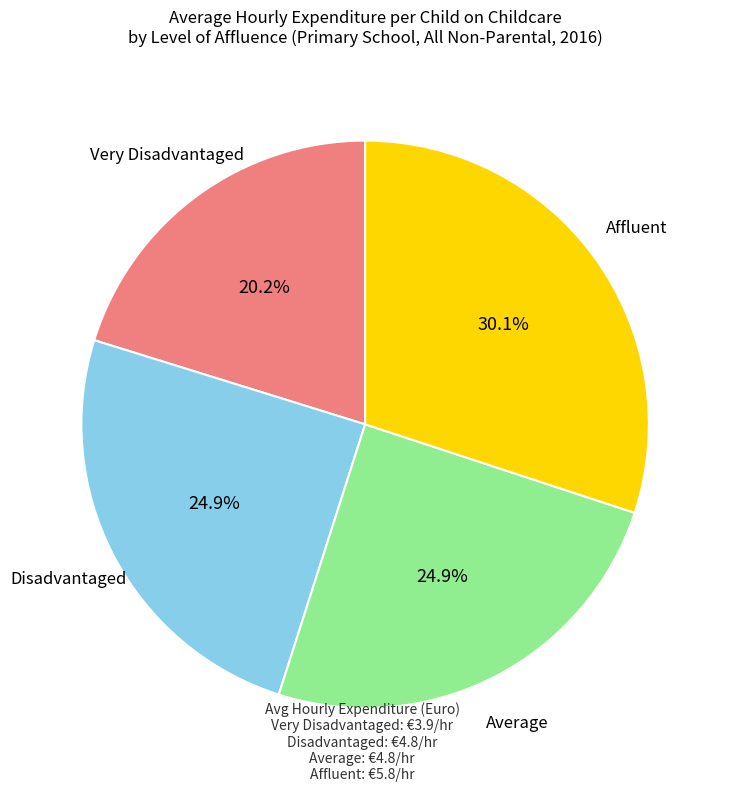

Combined, do Disadvantaged and Average account for over 50%?

No